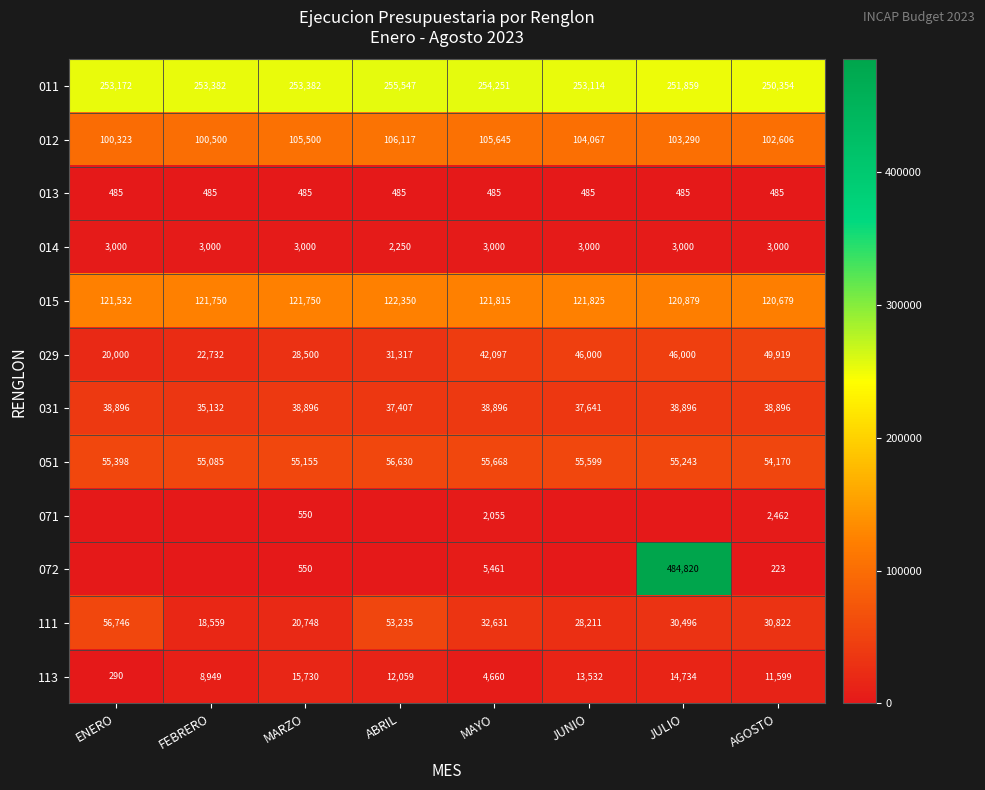

Count the number of data series in this chart.

12